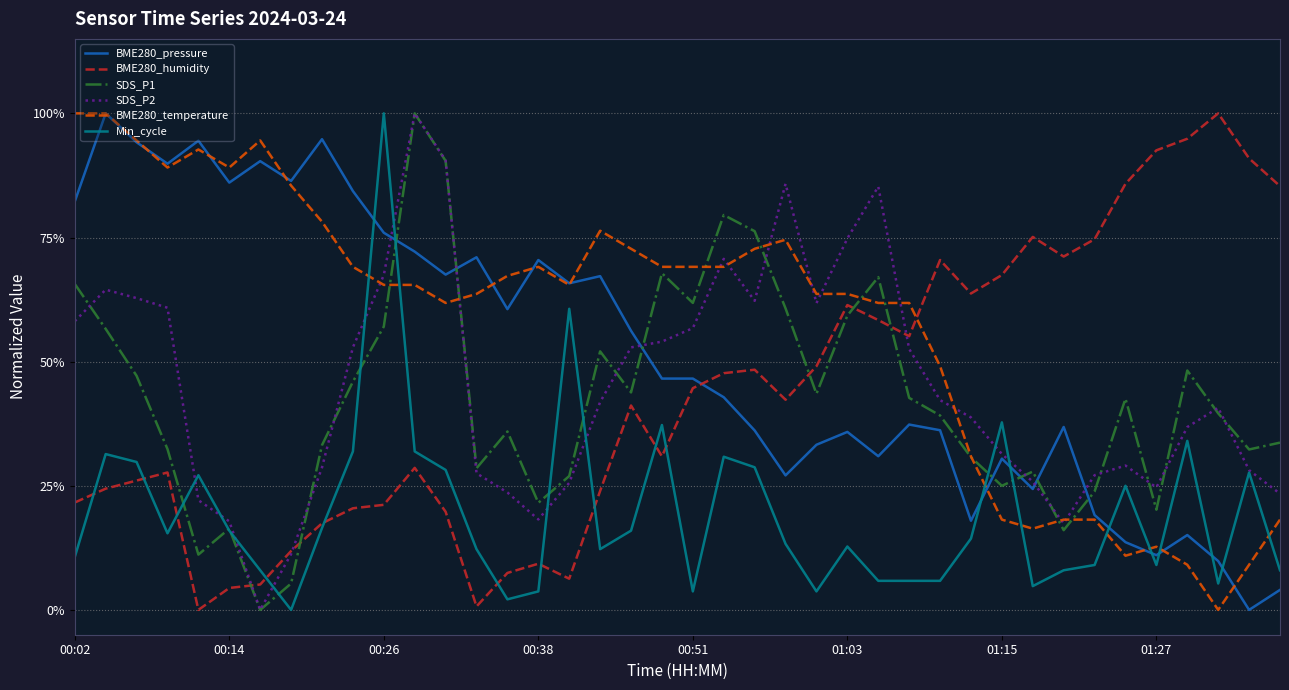

Does the chart display data point markers on the line(s)?

No